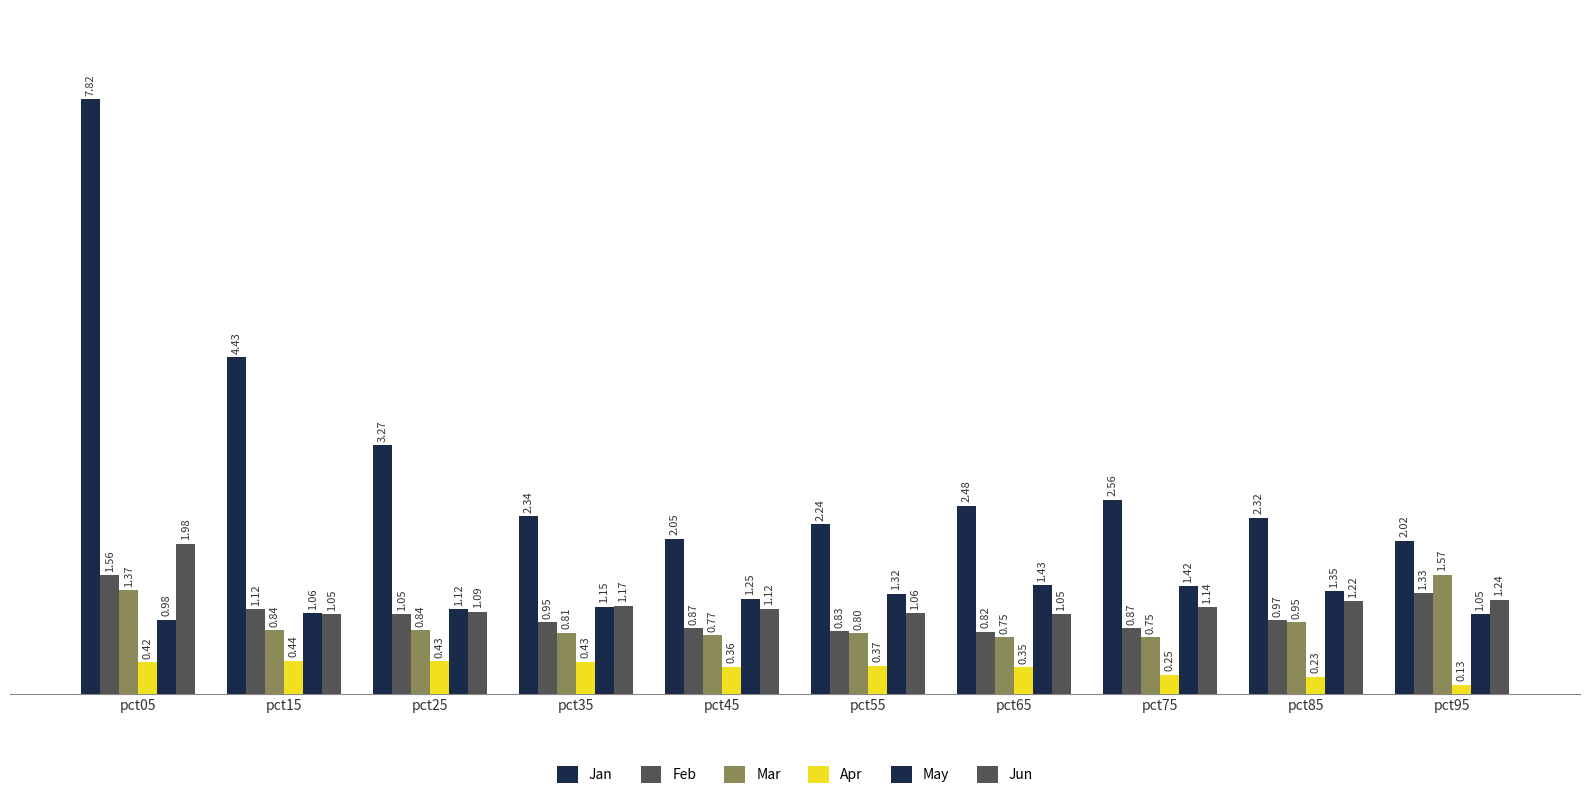

Reading left to right, what are all the values shown in this chart?

Jan: 7.8	4.4	3.3	2.3	2.0	2.2	2.5	2.6	2.3	2.0
Feb: 1.6	1.1	1.0	0.9	0.9	0.8	0.8	0.9	1.0	1.3
Mar: 1.4	0.8	0.8	0.8	0.8	0.8	0.8	0.8	0.9	1.6
Apr: 0.4	0.4	0.4	0.4	0.4	0.4	0.4	0.3	0.2	0.1
May: 1.0	1.1	1.1	1.2	1.3	1.3	1.4	1.4	1.4	1.1
Jun: 2.0	1.1	1.1	1.2	1.1	1.1	1.1	1.1	1.2	1.2